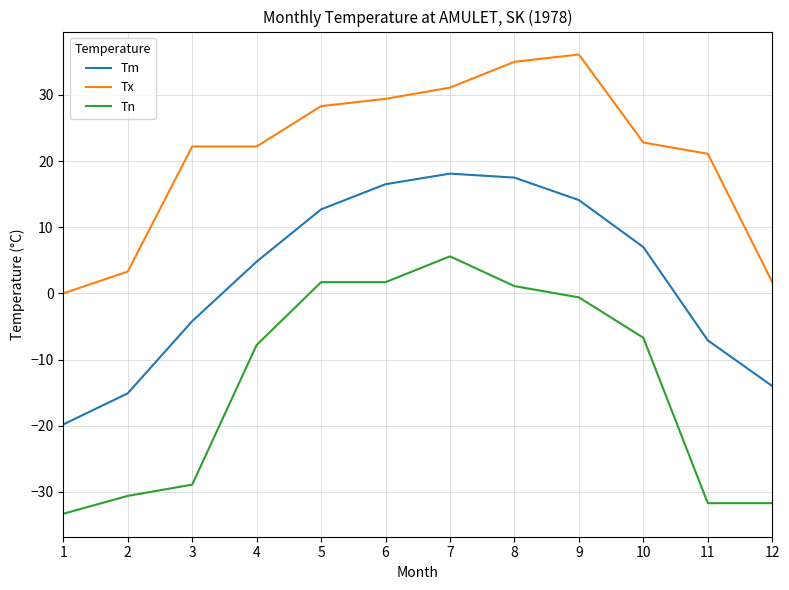

Reading right to left, what are all the values shown in this chart?

Tm: -14.0	-7.1	7.0	14.1	17.5	18.1	16.5	12.7	4.8	-4.2	-15.1	-19.8
Tx: 1.7	21.1	22.8	36.1	35.0	31.1	29.4	28.3	22.2	22.2	3.3	0.0
Tn: -31.7	-31.7	-6.7	-0.6	1.1	5.6	1.7	1.7	-7.8	-28.9	-30.6	-33.3